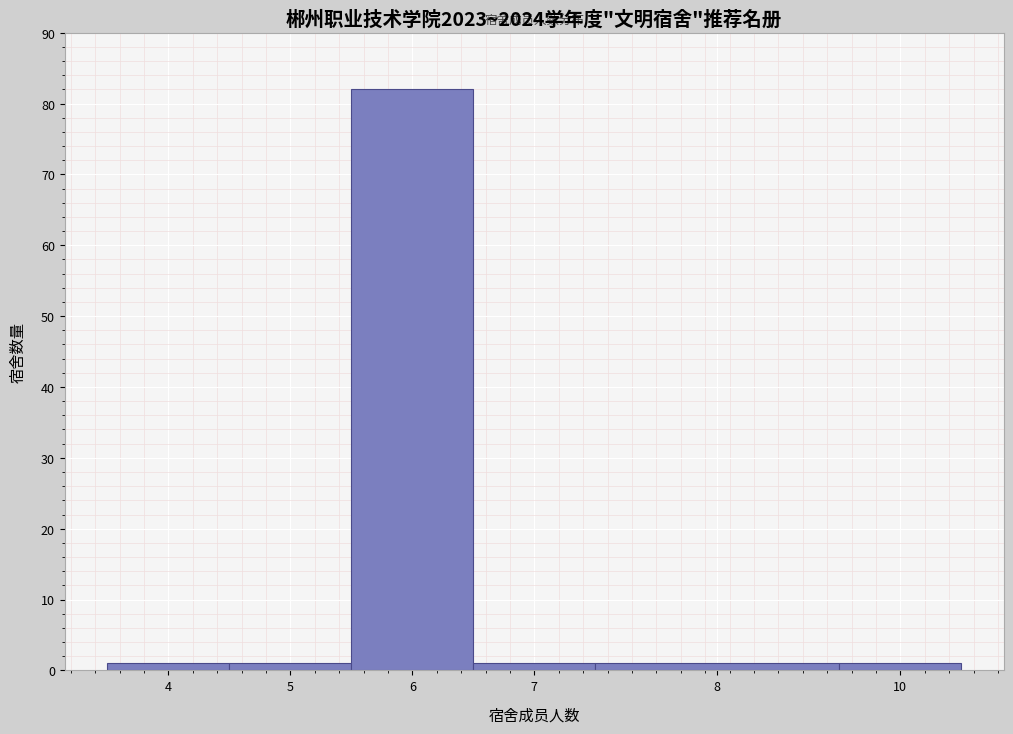

Reading left to right, what are all the values shown in this chart?

4=1	5=1	6=82	7=1	8=1	10=1